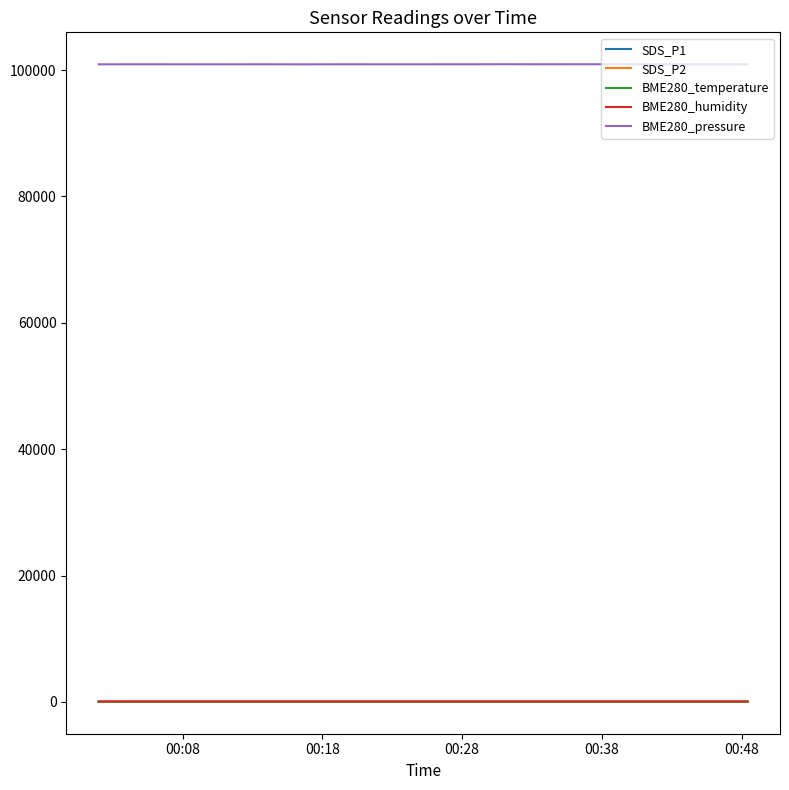

True or false: BME280_humidity and BME280_pressure cross at least once.

False